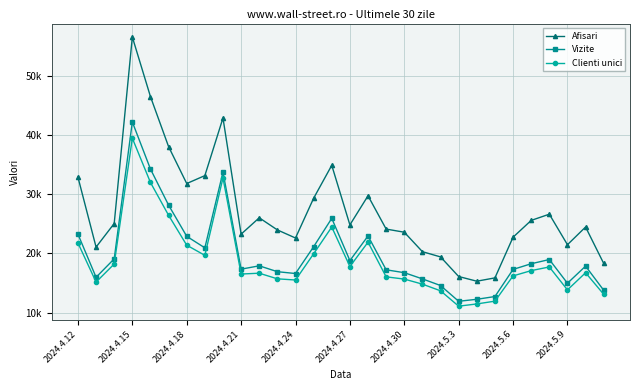

Does the chart have visible grid lines?

Yes